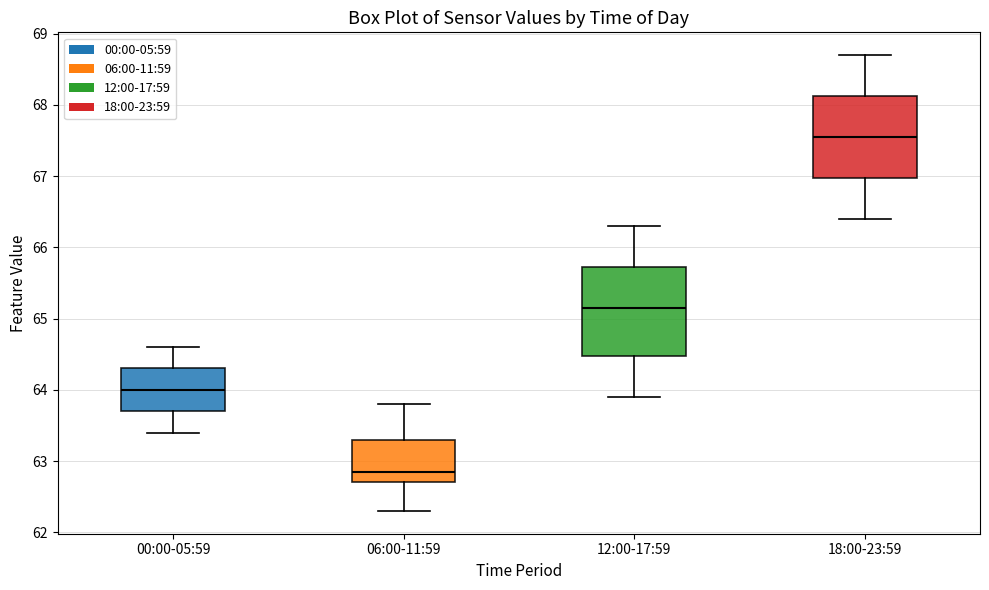

Reading left to right, read every box against the y-axis: the position of its median line, the range the box covers, and the ends of its whiskers. The values are not printed on the chart, so give them approximately, as read against the axis.

00:00-05:59: median 64.0, box 63.7 to 64.3, whiskers 63.4 to 64.6
06:00-11:59: median 62.9, box 62.7 to 63.3, whiskers 62.3 to 63.8
12:00-17:59: median 65.2, box 64.5 to 65.7, whiskers 63.9 to 66.3
18:00-23:59: median 67.6, box 67.0 to 68.1, whiskers 66.4 to 68.7